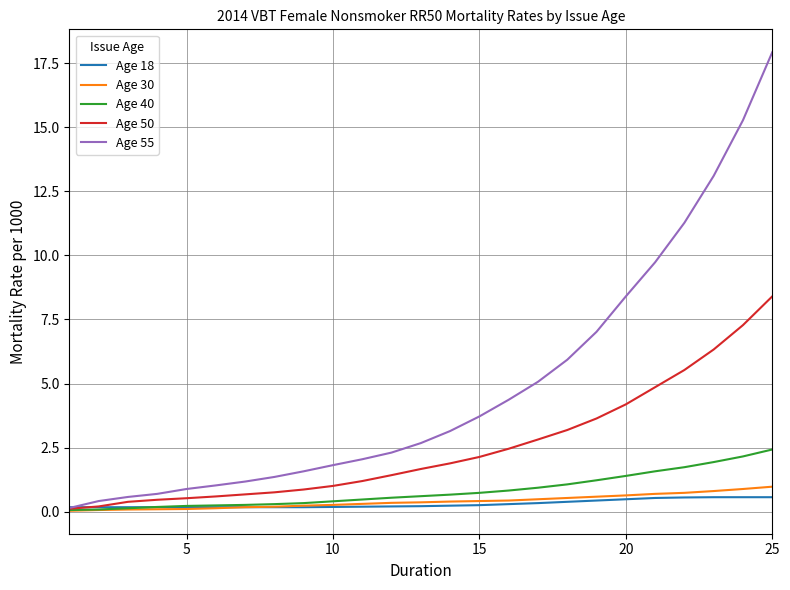

What is the average value of the Age 55 series?

4.9